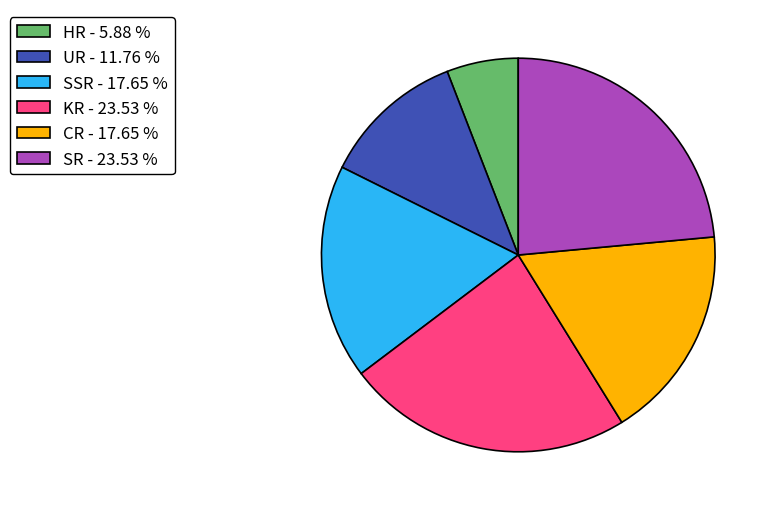

Between SR - 23.53 % and CR - 17.65 %, which is larger?

SR - 23.53 %